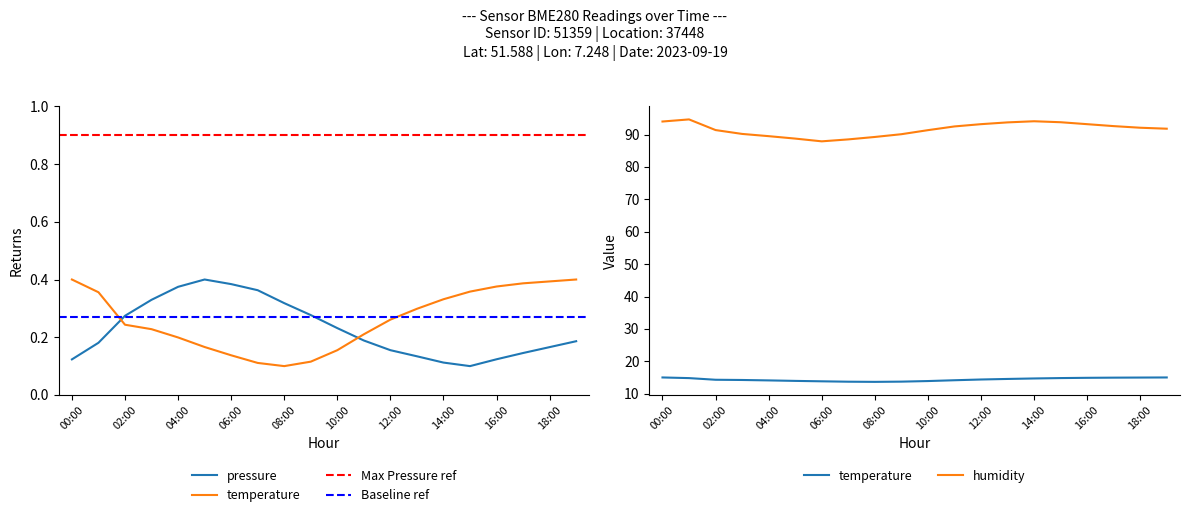

Where is temperature nearest to the value 0?

08:00